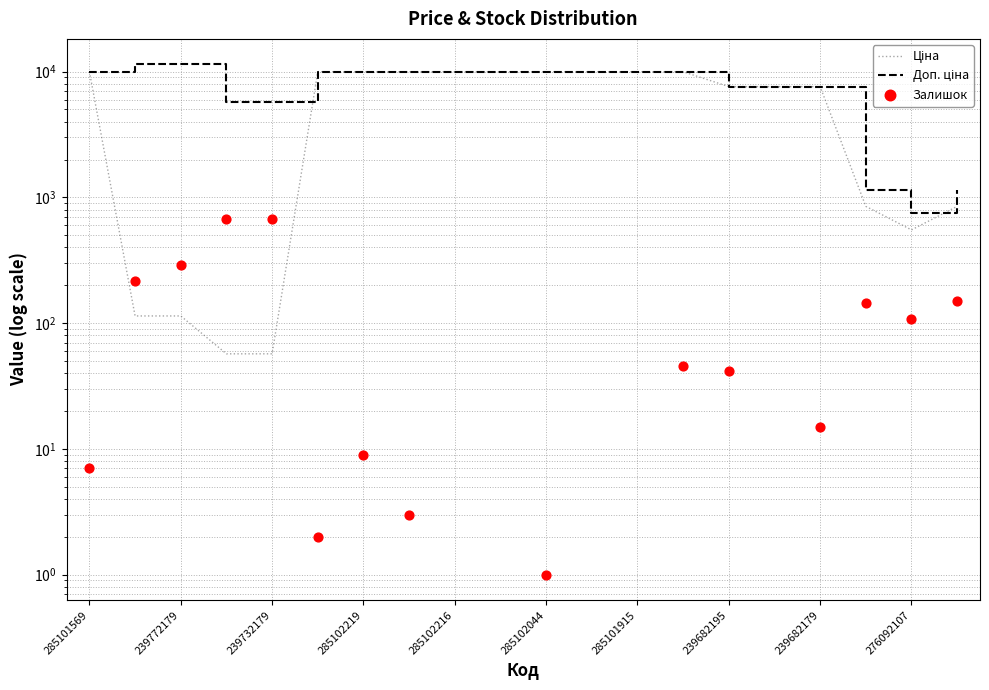

Which series has the widest spread of Y values?

Доп. ціна